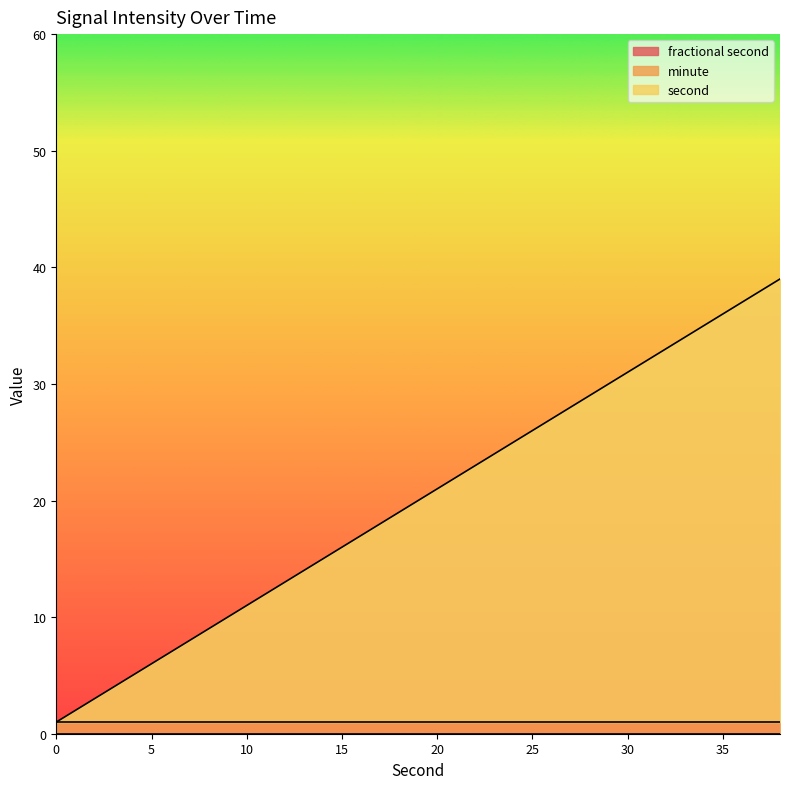

How many data points does each series have?

20